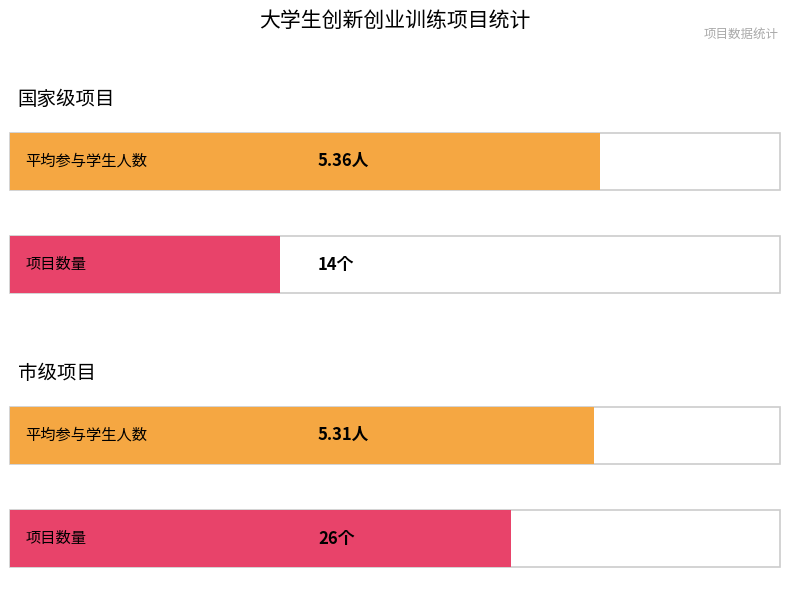

What is the sum of the values at 市级 and 国家级?

11